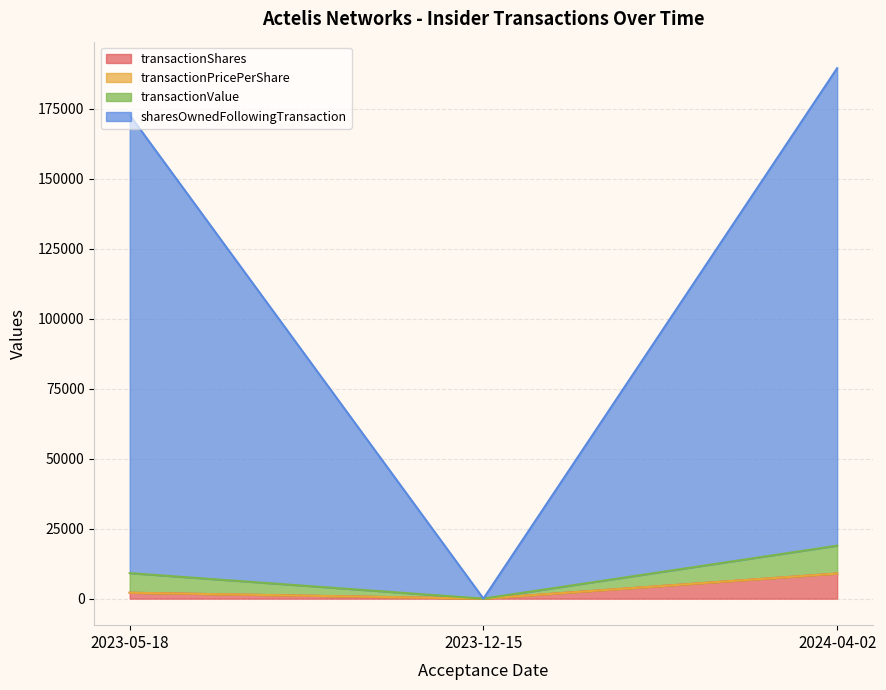

At which label does transactionShares reach its peak?

2024-04-02